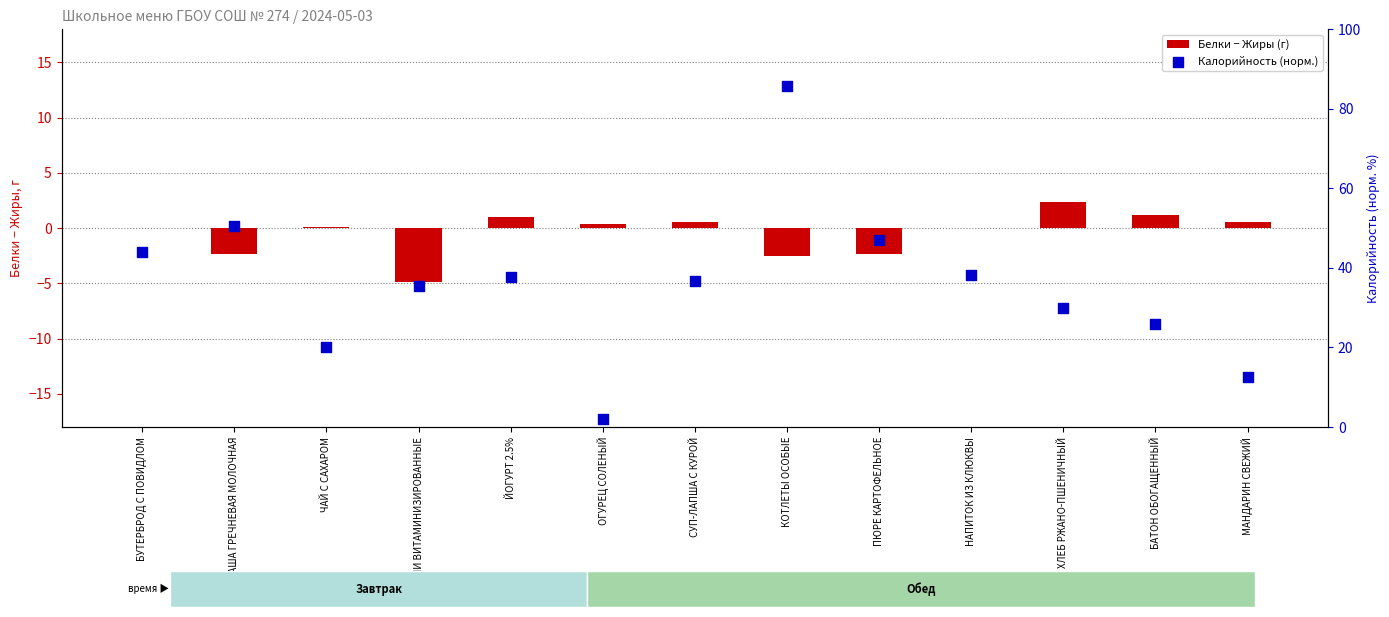

At which category is the sum across all series the highest?

КОТЛЕТЫ ОСОБЫЕ